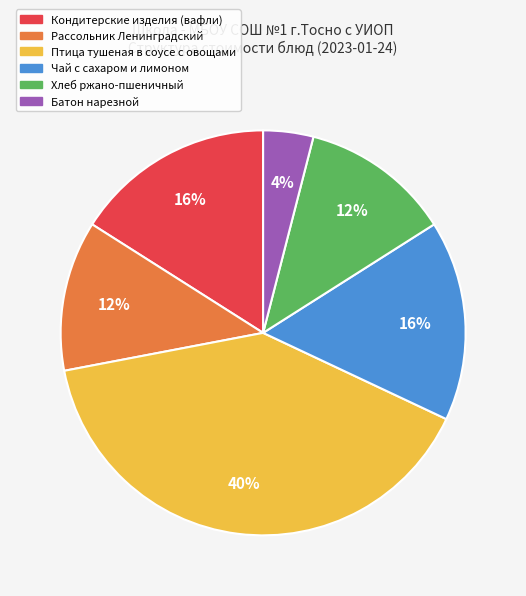

To the nearest percent, what portion does Рассольник Ленинградский represent?

12%